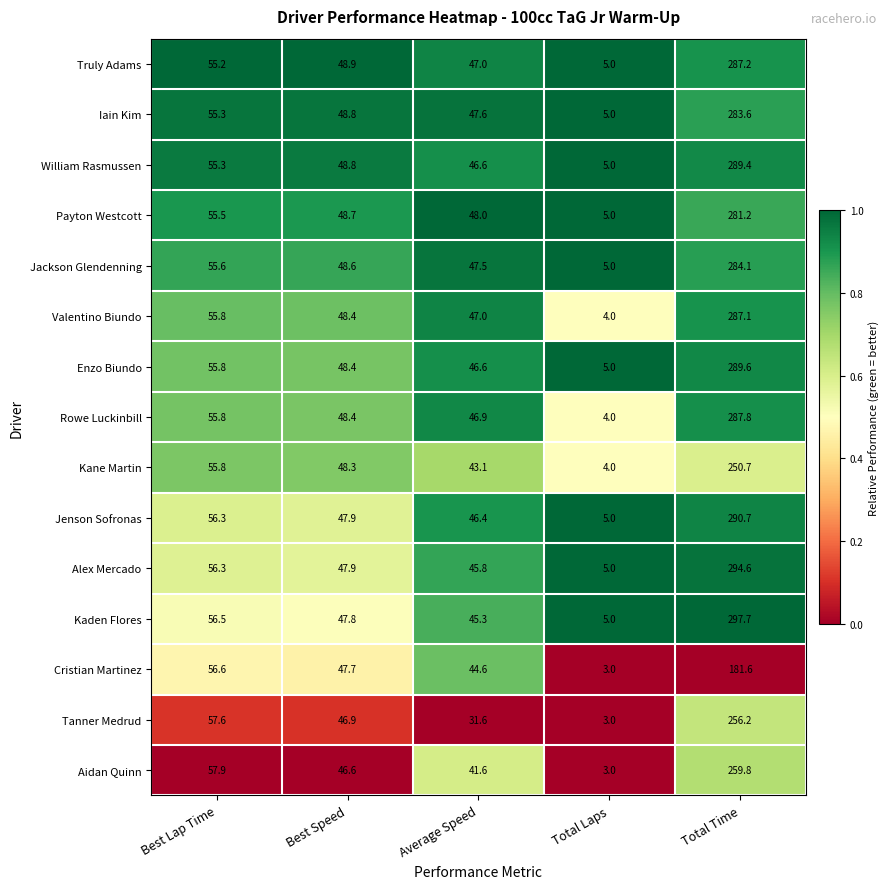

Between Best Speed and Average Speed, which series saw the biggest shift?

Tanner Medrud